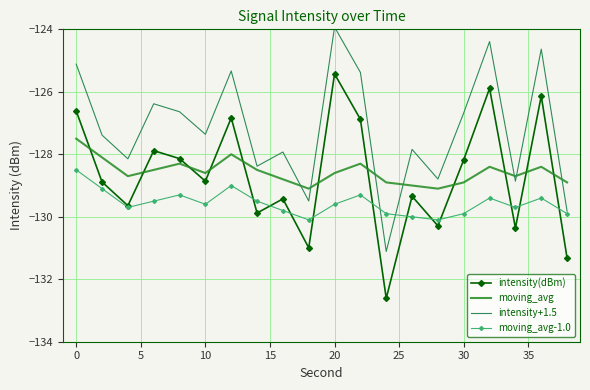

Rank the series by their maximum value, from lowest to highest.

moving_avg-1.0, moving_avg, intensity(dBm), intensity+1.5